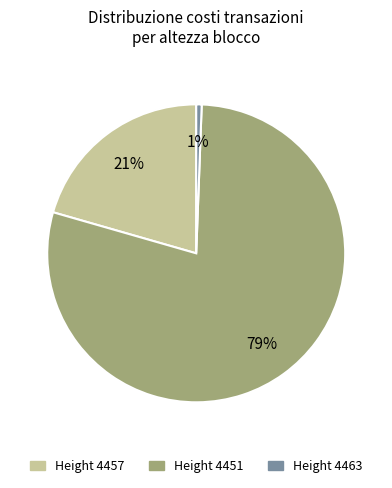

To the nearest percent, what is the average slice percentage?

33%